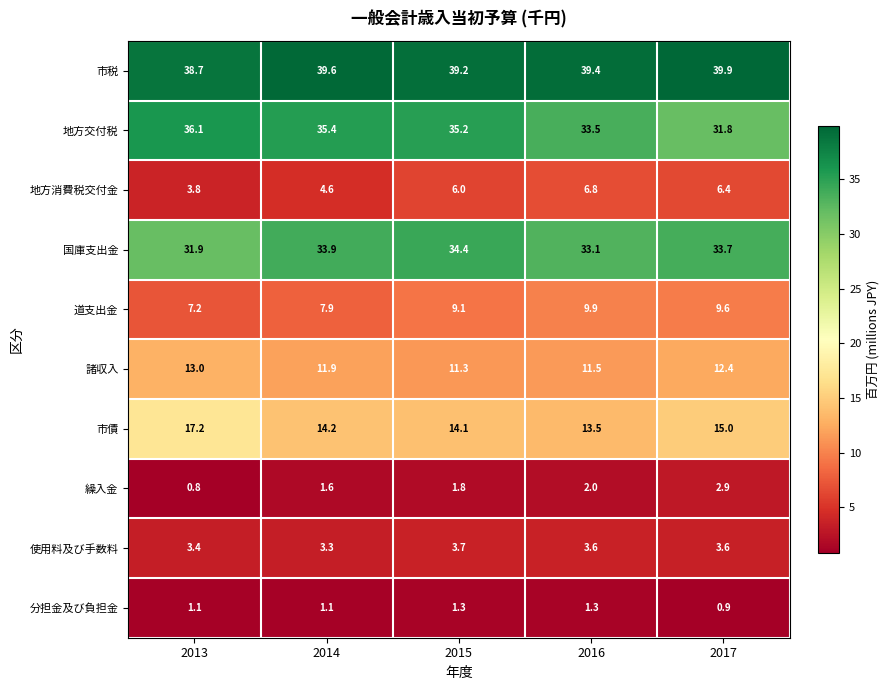

Which series has the largest total across all categories?

市税